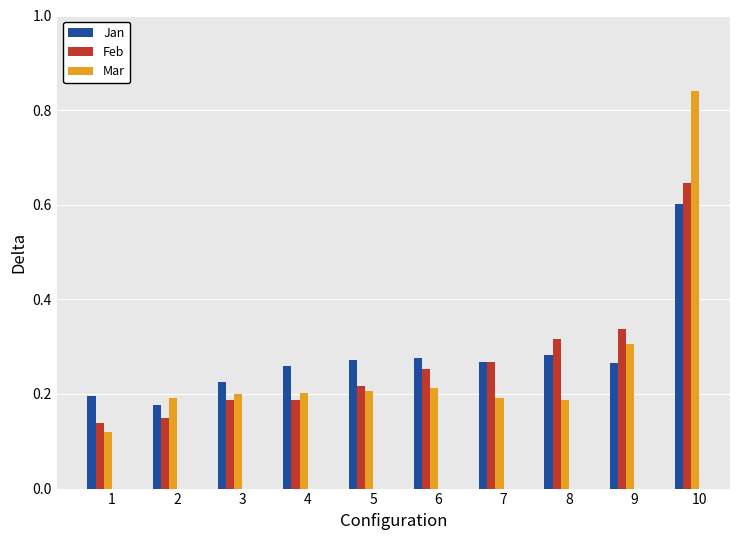

The value of Feb at 7 is 0.1. True or false?

False